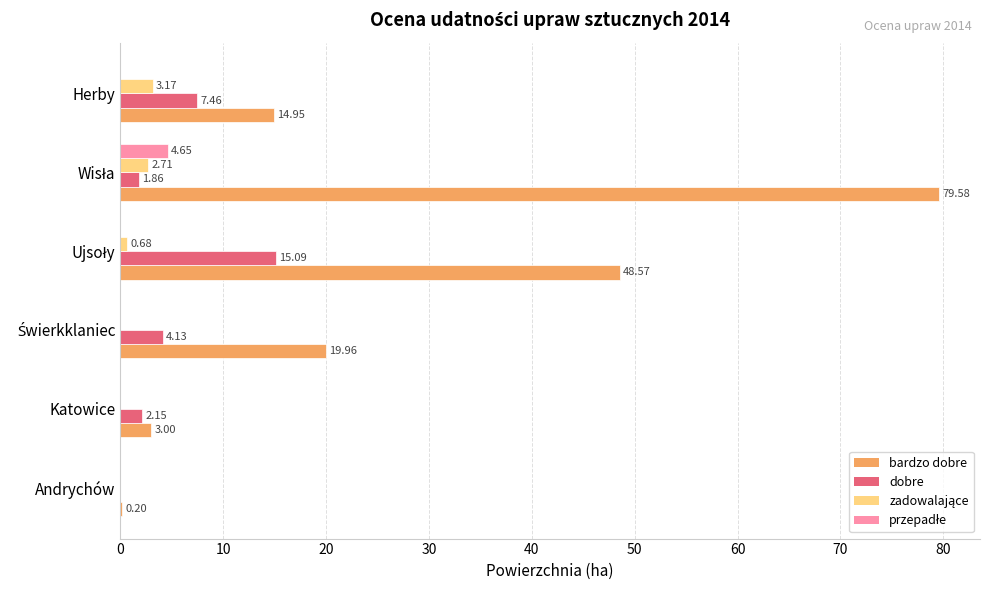

Is the value of bardzo dobre at Herby greater than the value of dobre at Andrychów?

Yes